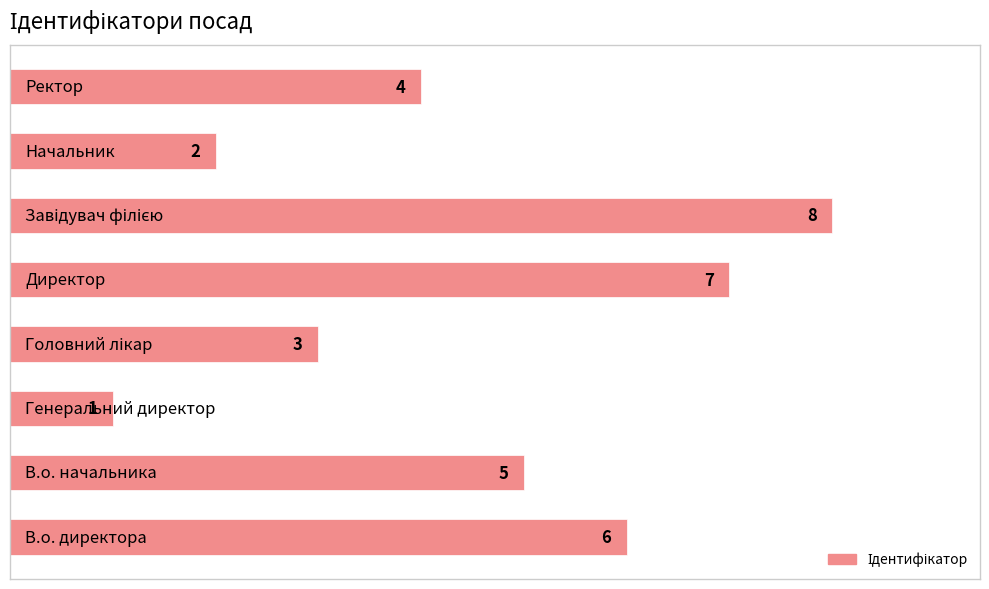

Reading bottom to top, what are all the values shown in this chart?

6	5	1	3	7	8	2	4